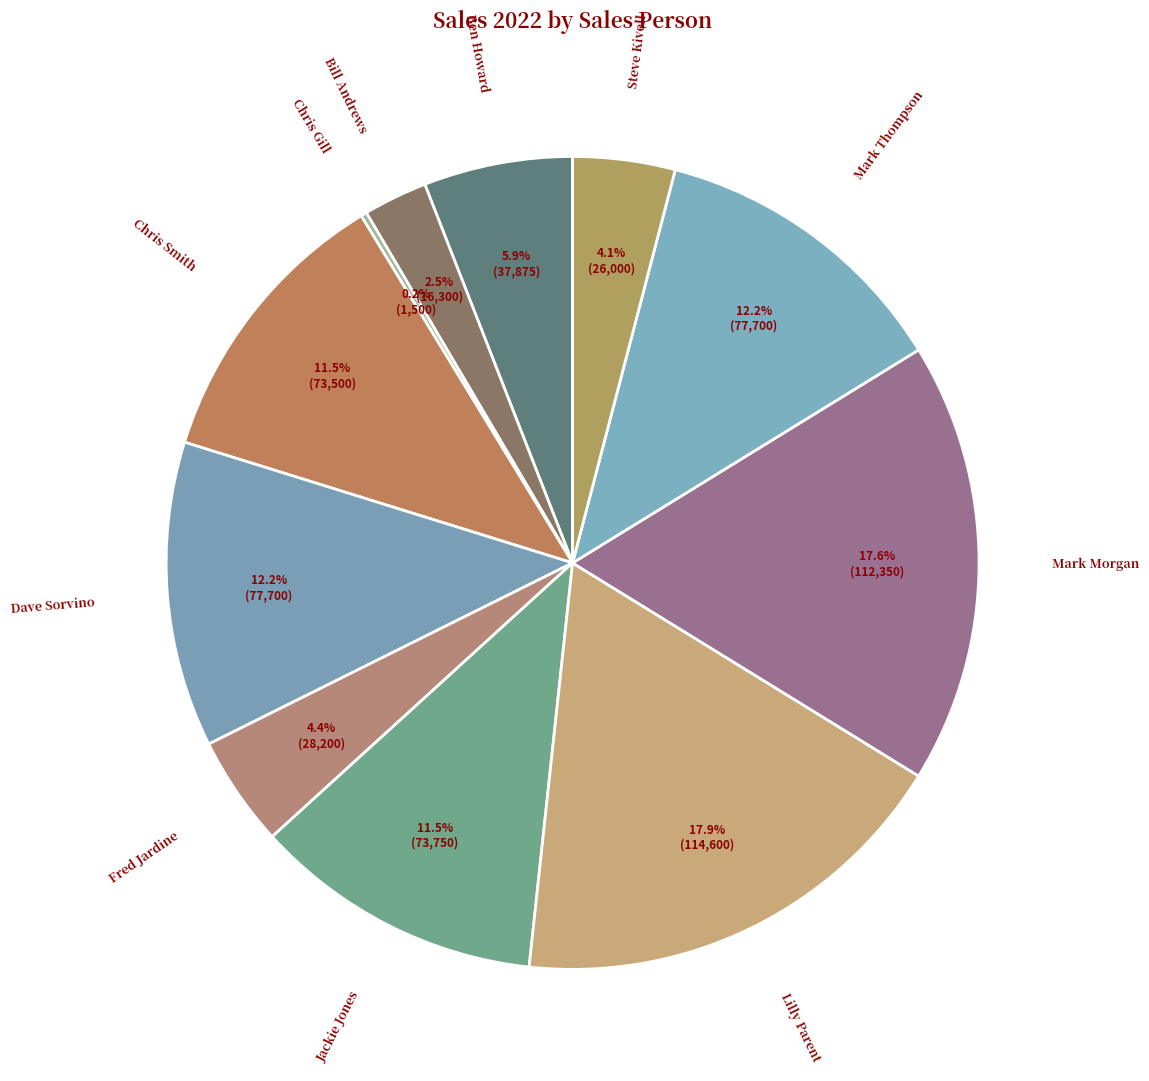

Combined, what portion of the pie is Bill Andrews and Mark Thompson?

14.7%